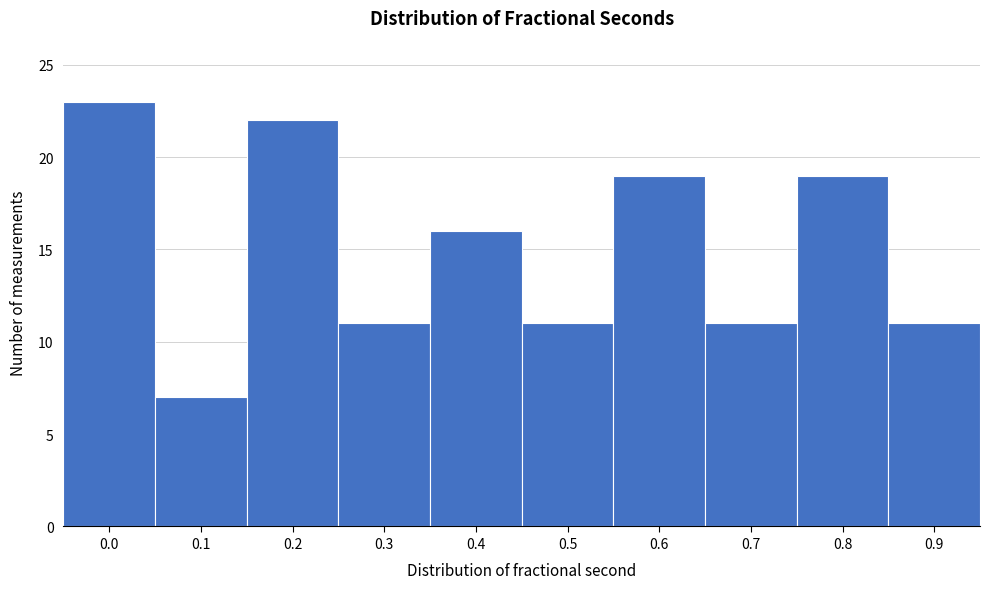

Reading left to right, transcribe all the data shown in this chart.

0.0=23	0.1=7	0.2=22	0.3=11	0.4=16	0.5=11	0.6=19	0.7=11	0.8=19	0.9=11